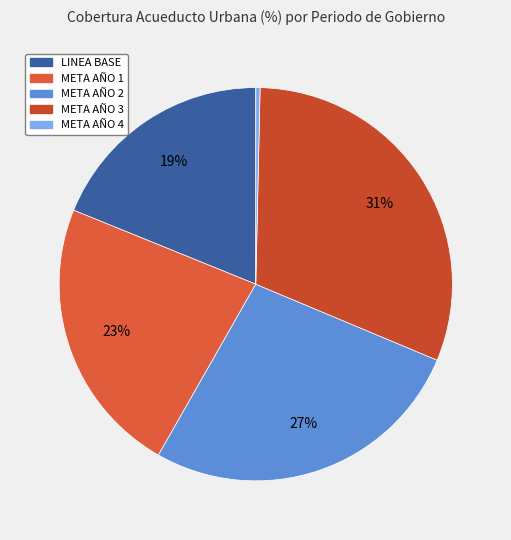

Does META AÑO 2 represent more than half of the total?

No